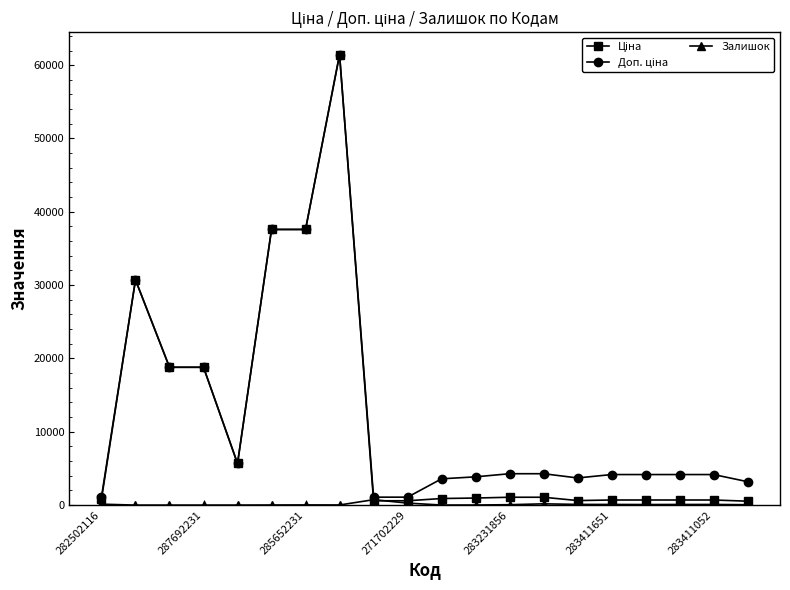

At how many categories does at least one series exceed 28443?

4